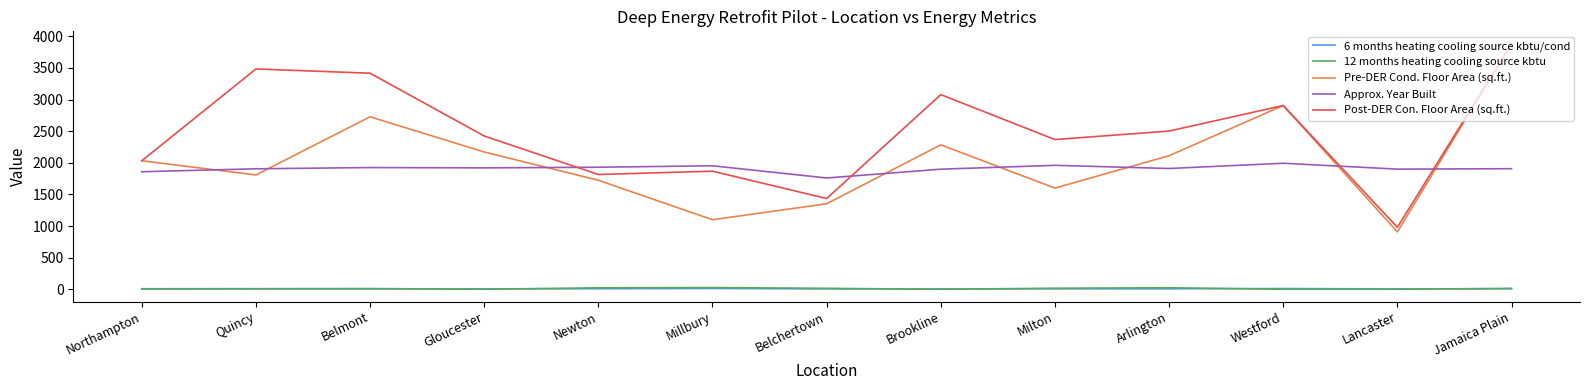

True or false: Pre-DER Cond. Floor Area (sq.ft.) and 12 months heating cooling source kbtu intersect in this chart.

False